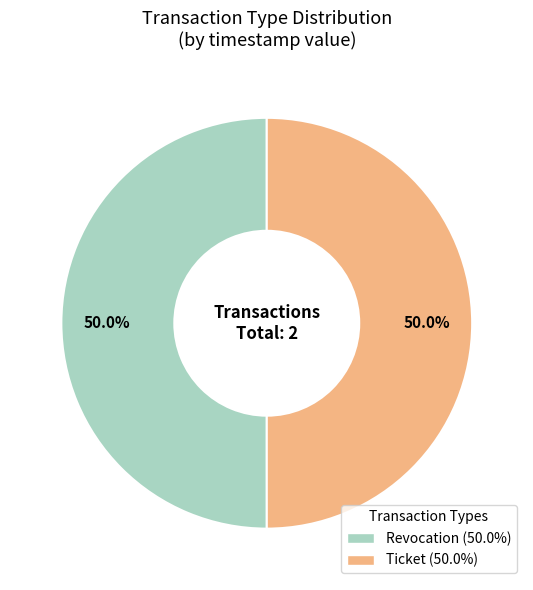

To the nearest percent, what is the combined percentage of Ticket and Revocation?

100%